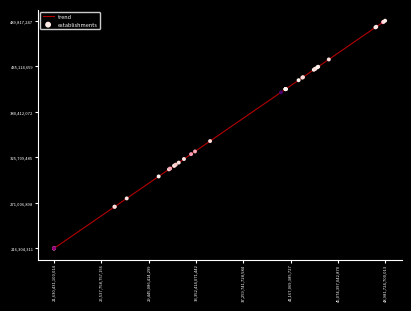

What is the greatest value displayed?

489817247